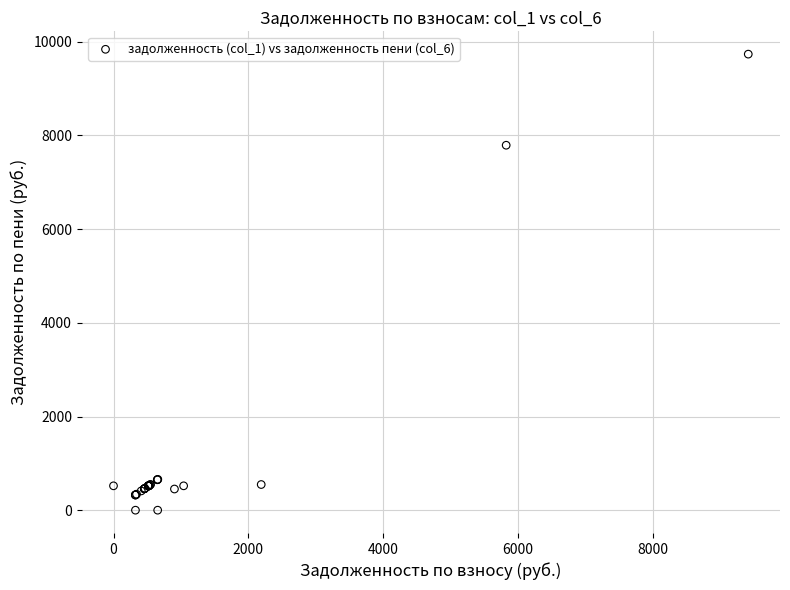

What Y value in the scatter plot is closest to 4868?

7791.2